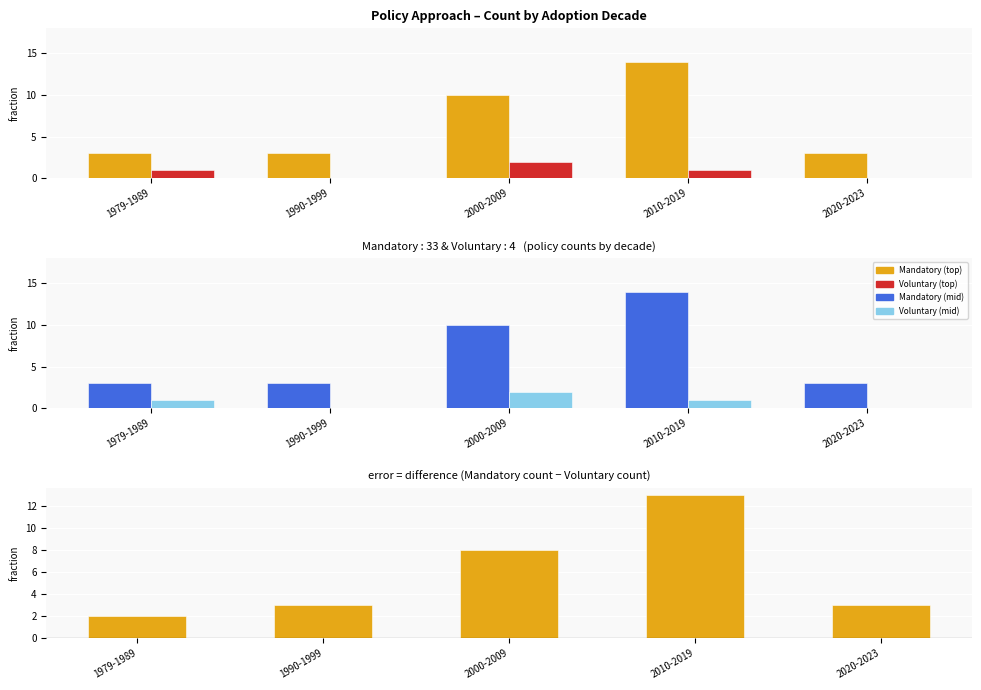

What is the sum of the Mandatory values at 1979-1989 and 2000-2009?

13